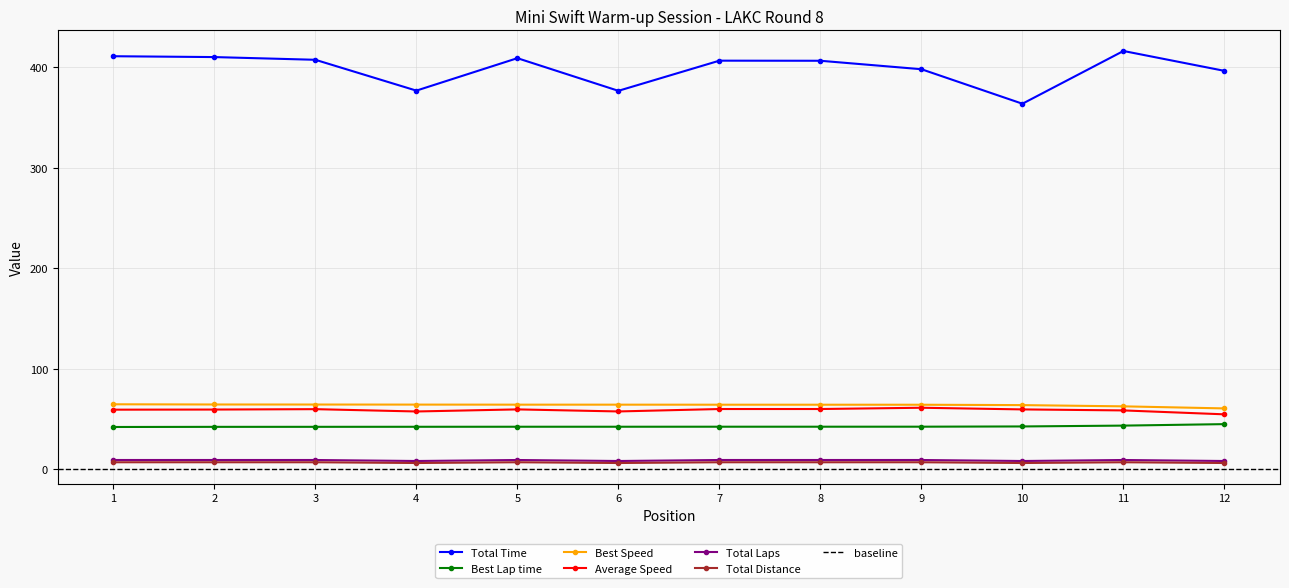

True or false: Best Lap time and Average Speed cross at least once.

False